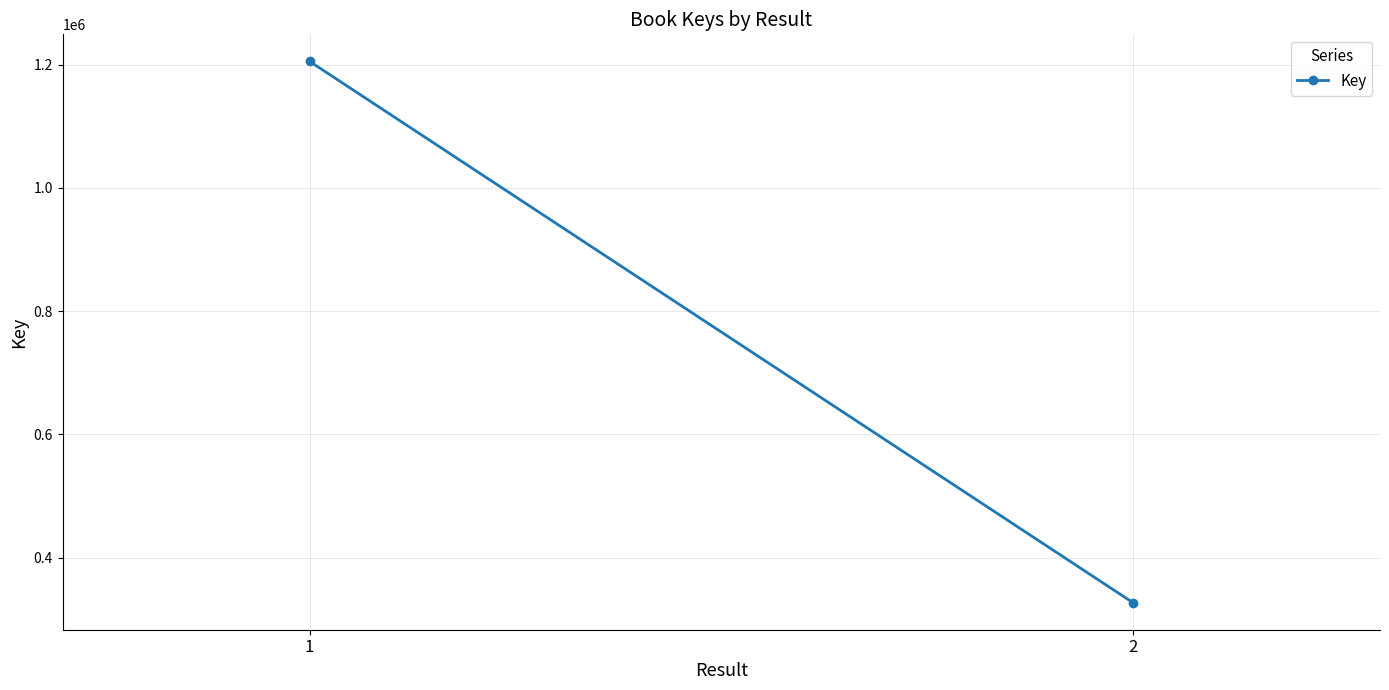

True or false: the data shows 2074426 at 1.

False